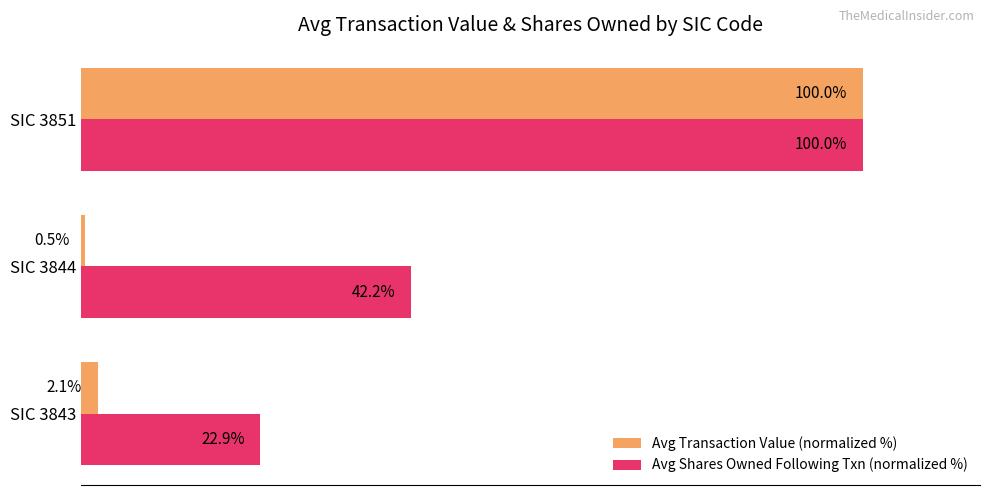

At which label is Avg Transaction Value (normalized %) closest to 50?

SIC 3843